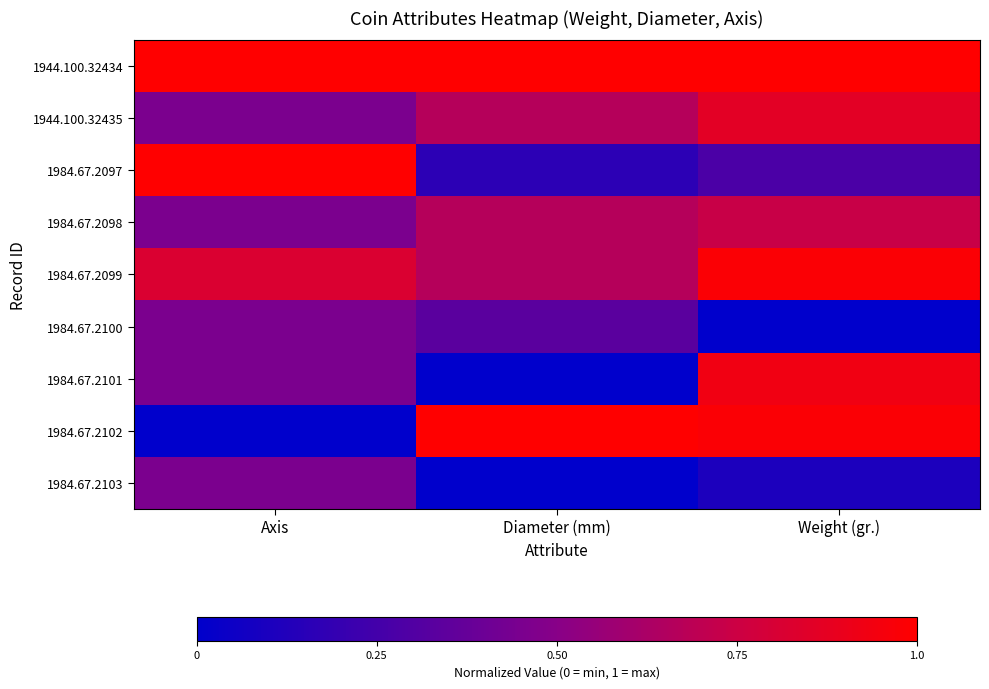

Which category has the lowest value across all series?

Weight (gr.)